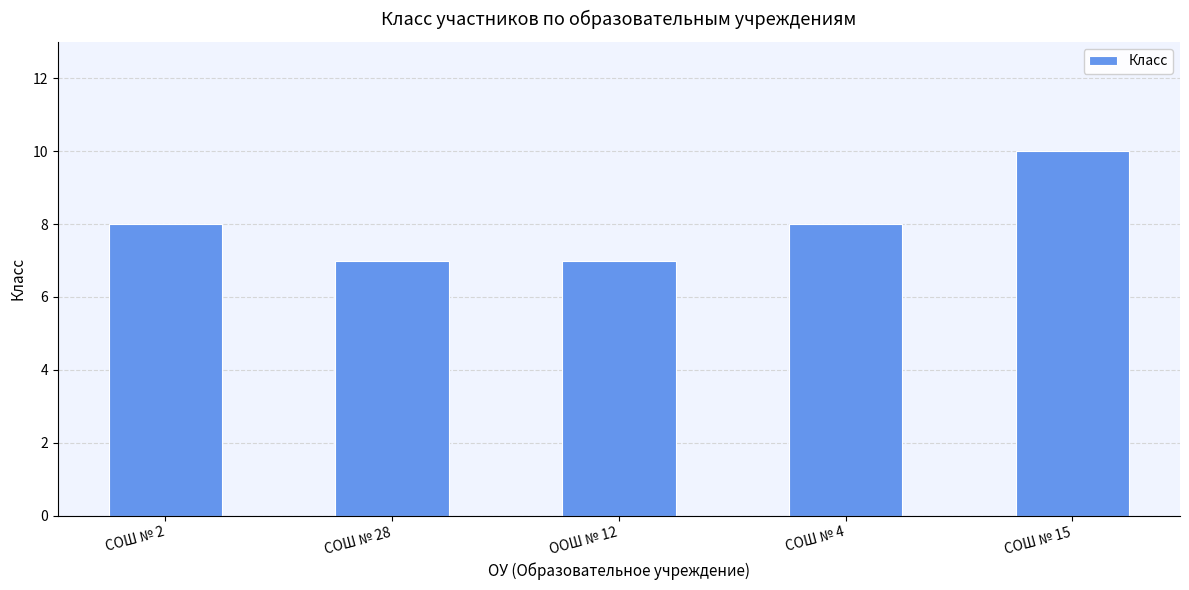

Does the chart contain stacked bars?

No